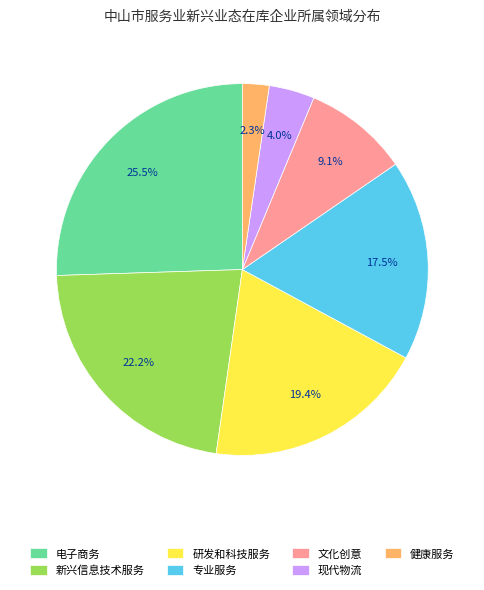

Count the number of slices in the pie.

7